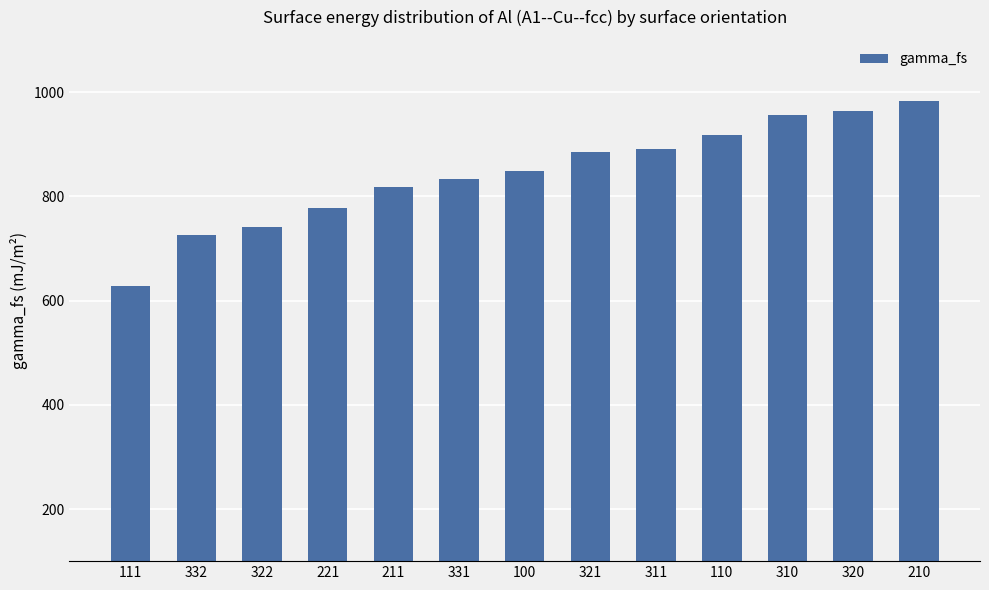

The chart shows a value of 1361.8 at 221. True or false?

False